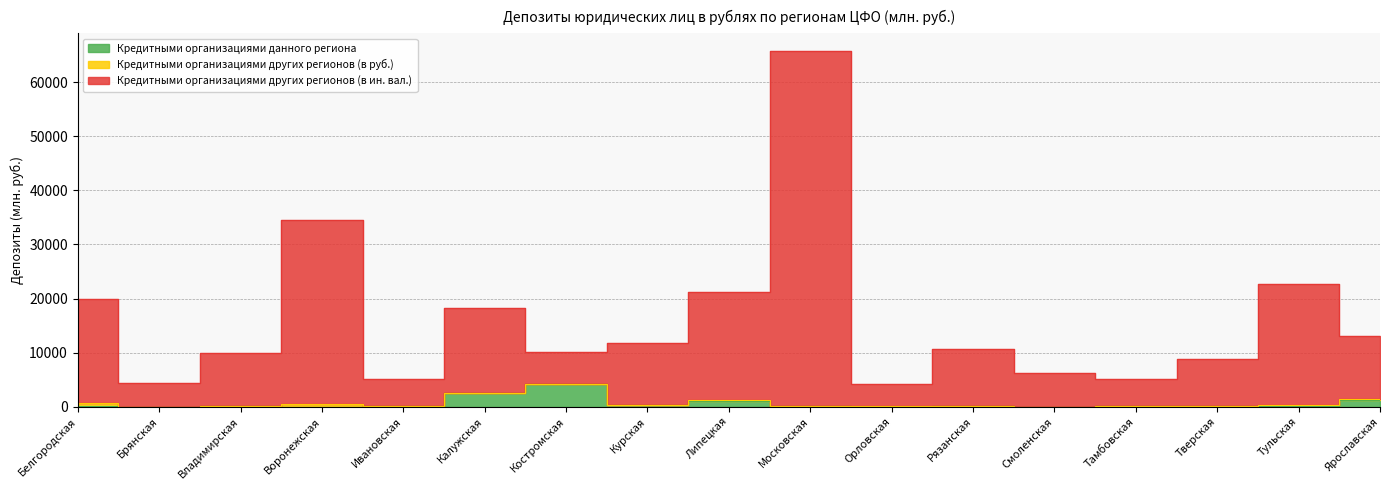

Is the value of Кредитными организациями других регионов (в ин. вал.) at Калужская greater than the value of Кредитными организациями данного региона at Ярославская?

Yes